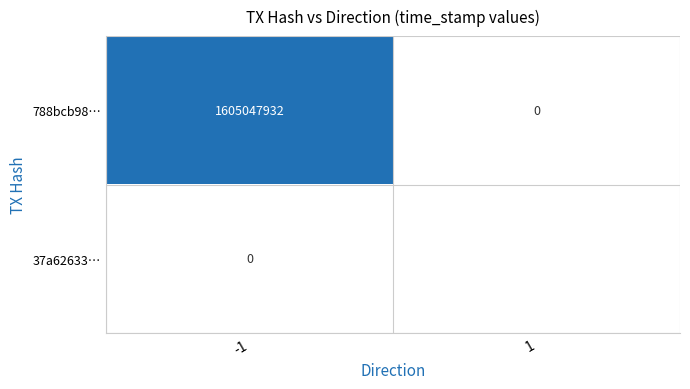

What is the total value across all series at -1?

1605047932